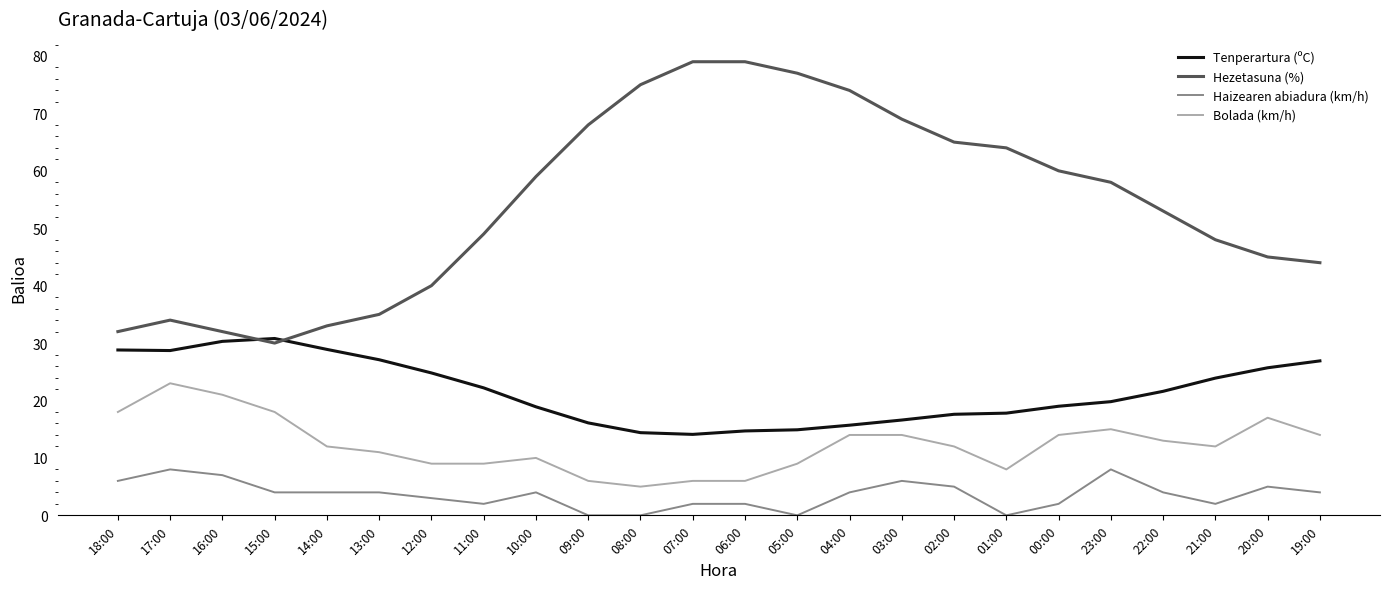

At how many categories does at least one series exceed 71?

5